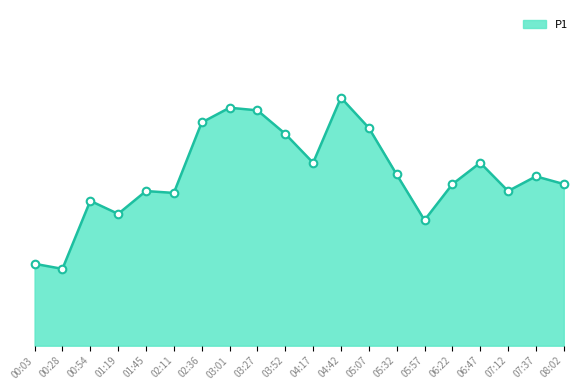

What is the change in value from 01:19 to 07:12?

+3.1